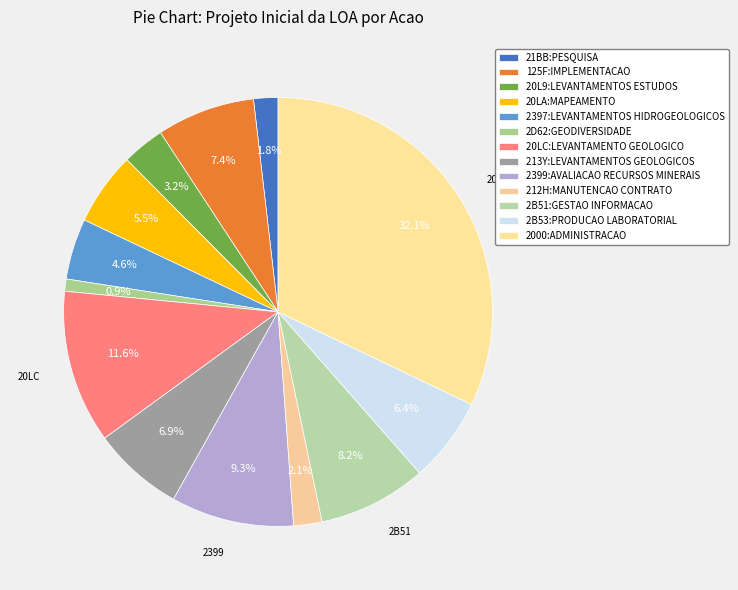

How many slices are in this pie chart?

13